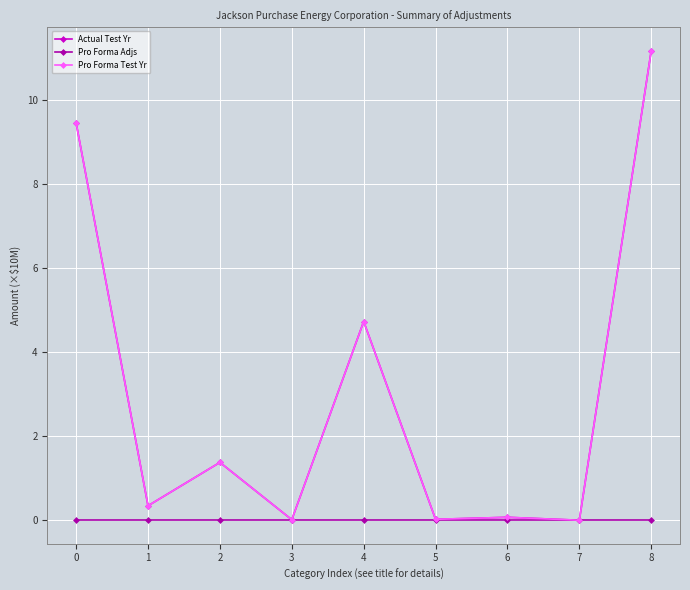

Reading left to right, what are all the values shown in this chart?

Actual Test Yr: 0=9.5	1=0.3	2=1.4	3=0.0	4=4.7	5=0.0	6=0.1	7=0.0	8=11.2
Pro Forma Adjs: 0=0.0	1=0.0	2=0.0	3=0.0	4=0.0	5=0.0	6=0.0	7=0.0	8=0.0
Pro Forma Test Yr: 0=9.5	1=0.3	2=1.4	3=0.0	4=4.7	5=0.0	6=0.1	7=0.0	8=11.2